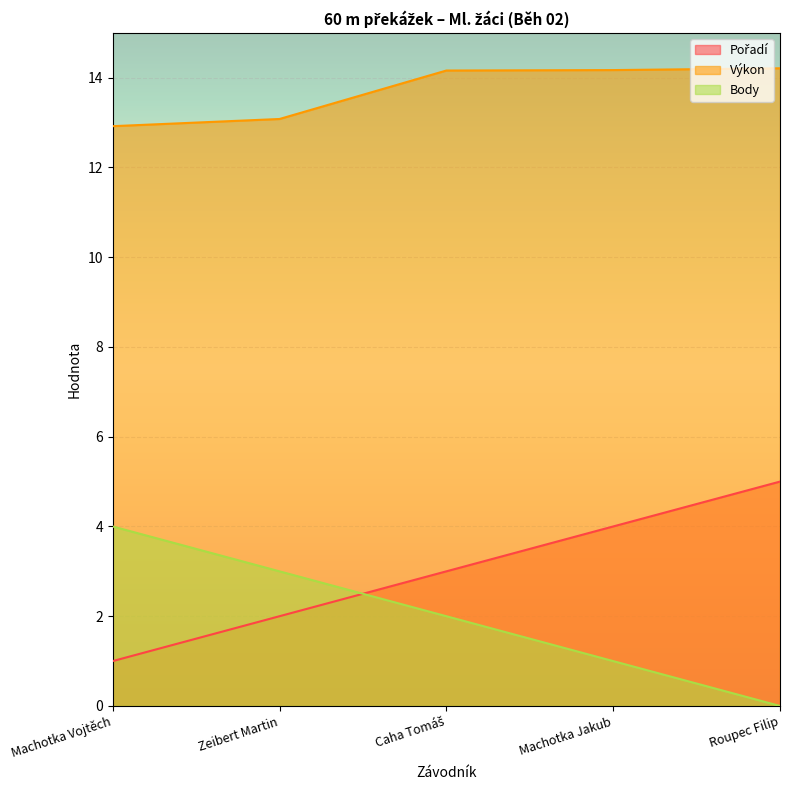

Which series has the widest spread of values?

Pořadí